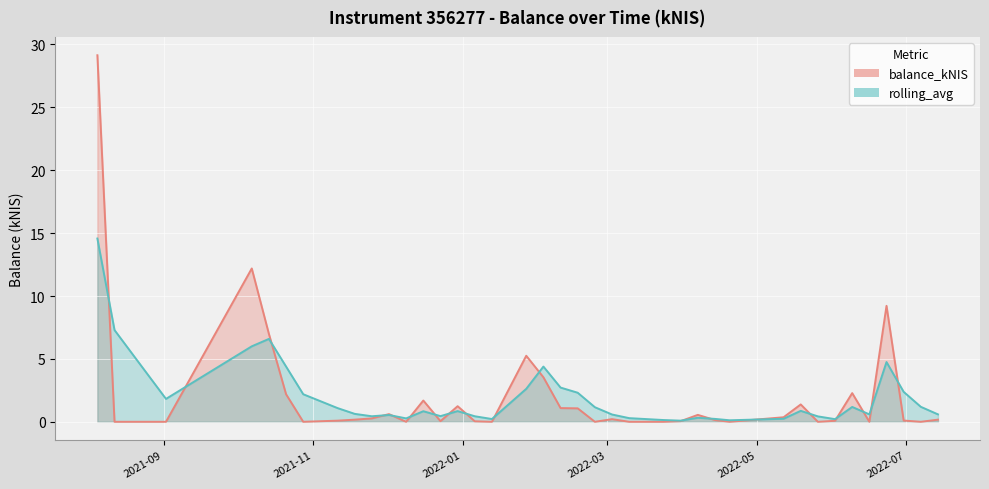

Rank the series by their maximum value, from lowest to highest.

rolling_avg line, balance_kNIS line